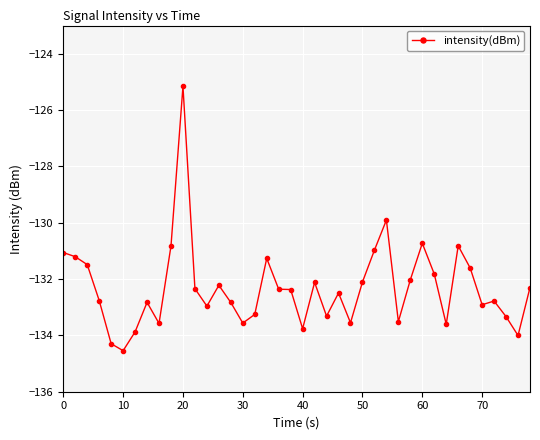

What is the difference between the maximum and minimum values?

9.4